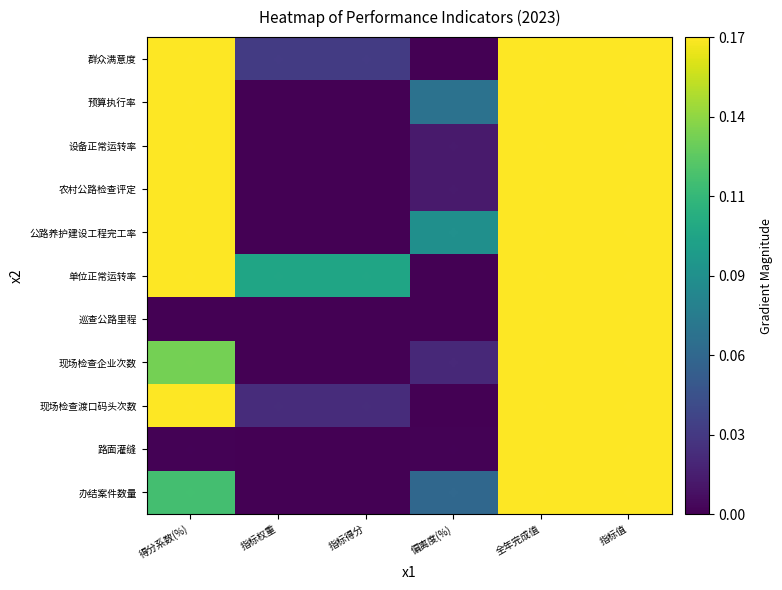

Which has a higher value, 得分系数(%) or 指标值?

指标值